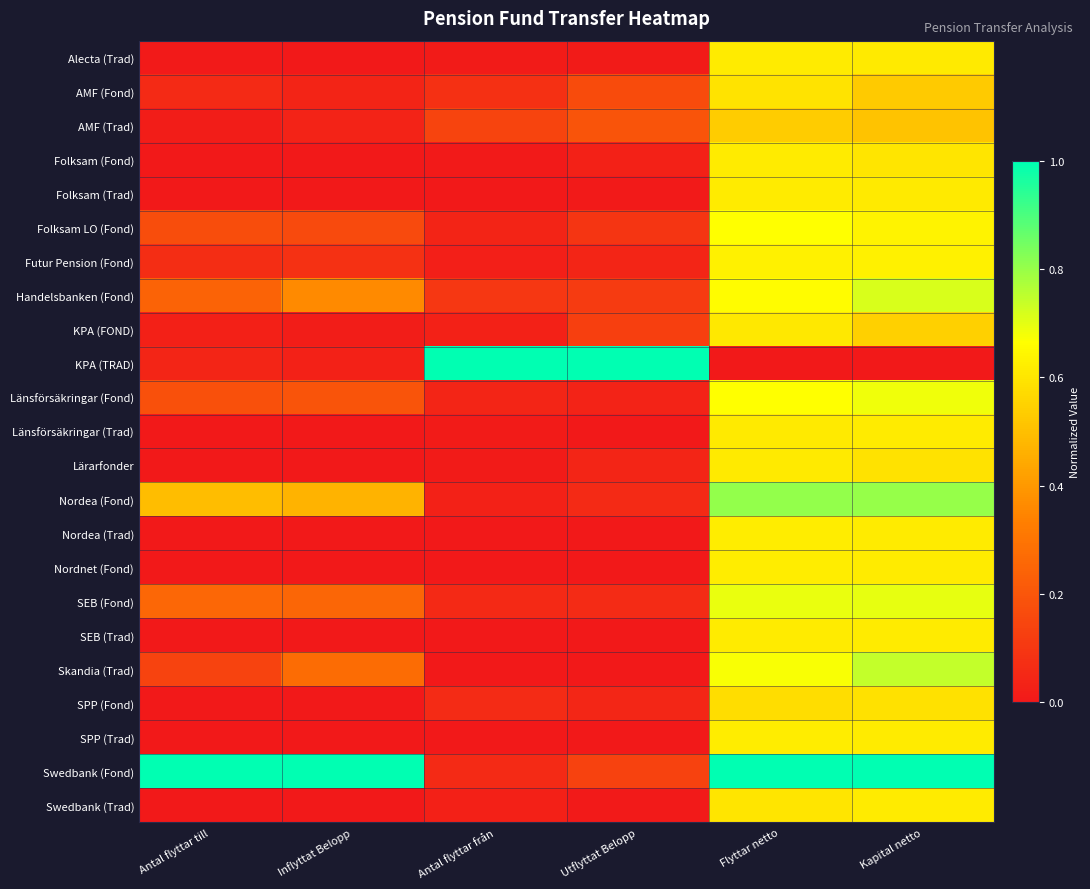

How many data points does each series have?

6